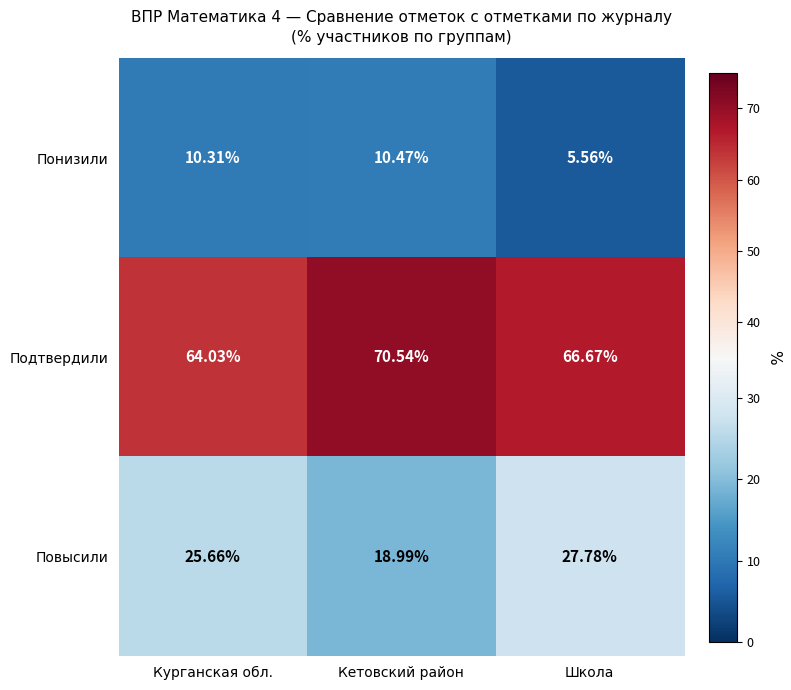

Is the value of Подтвердили at Кетовский район greater than the value of Повысили at Школа?

Yes